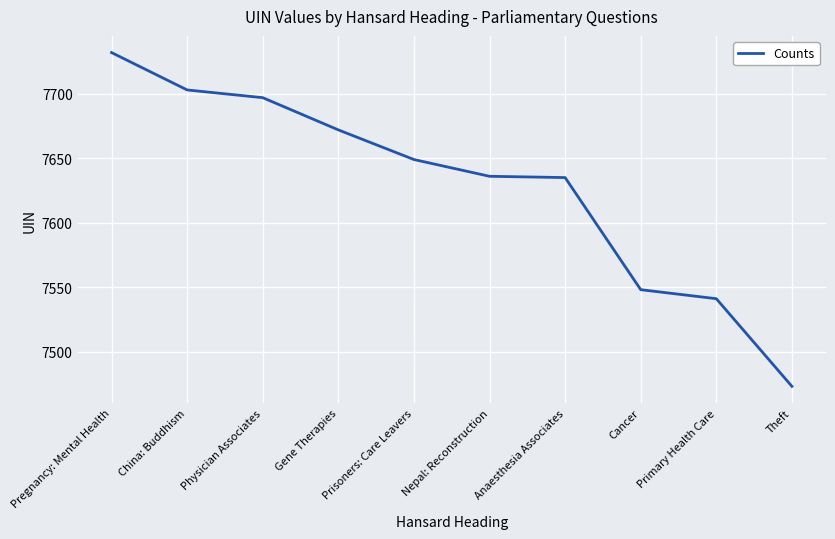

How many lines are shown in the chart?

1